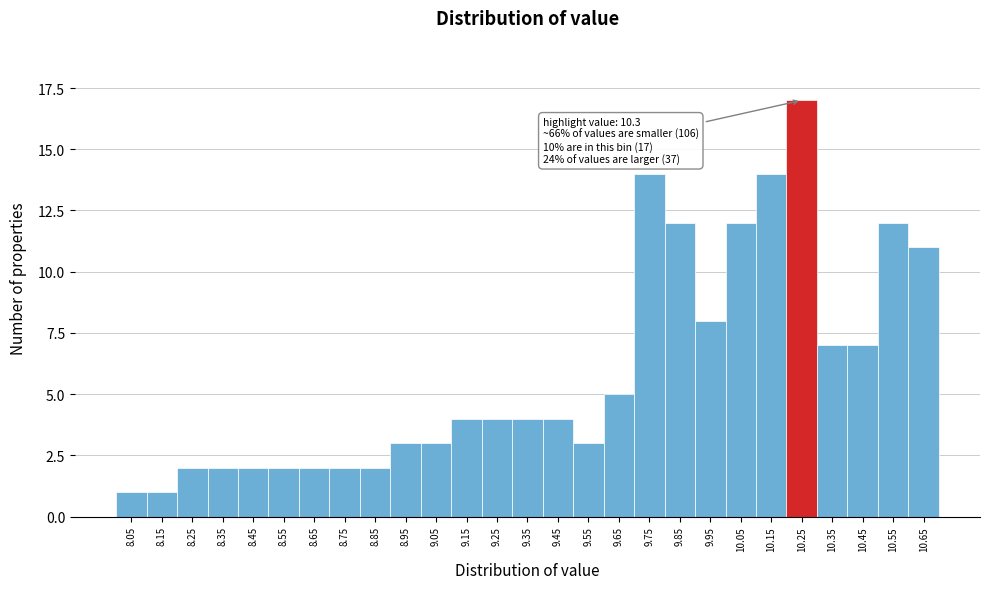

Reading right to left, list all the values displayed in this chart.

11	12	7	7	17	14	12	8	12	14	5	3	4	4	4	4	3	3	2	2	2	2	2	2	2	1	1